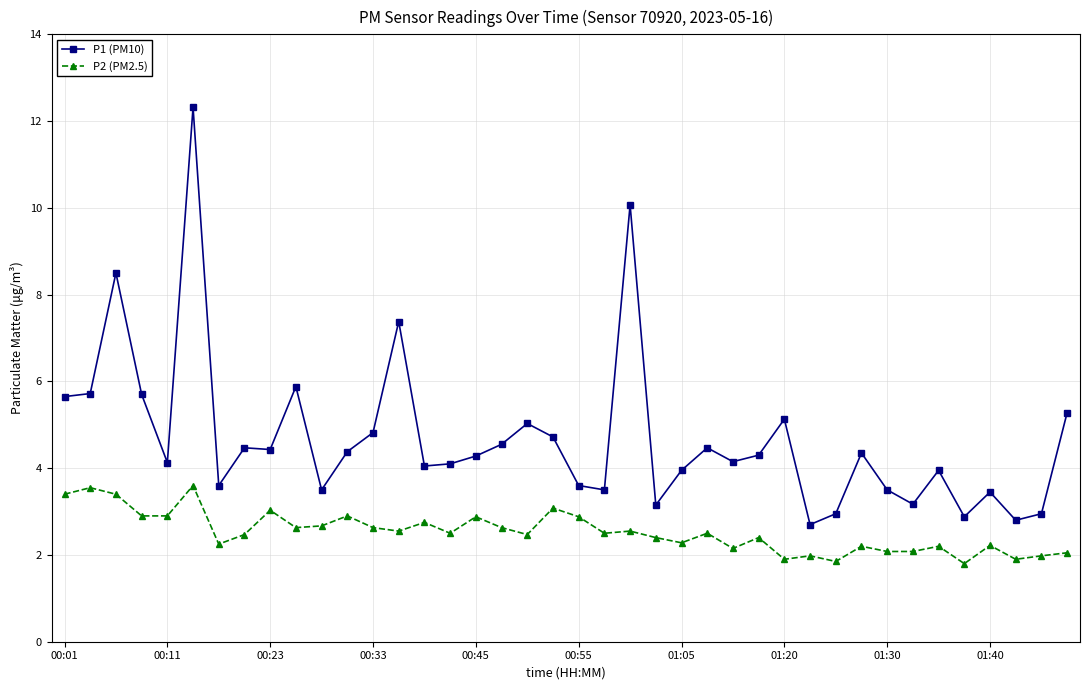

How many distinct data groups are displayed?

2